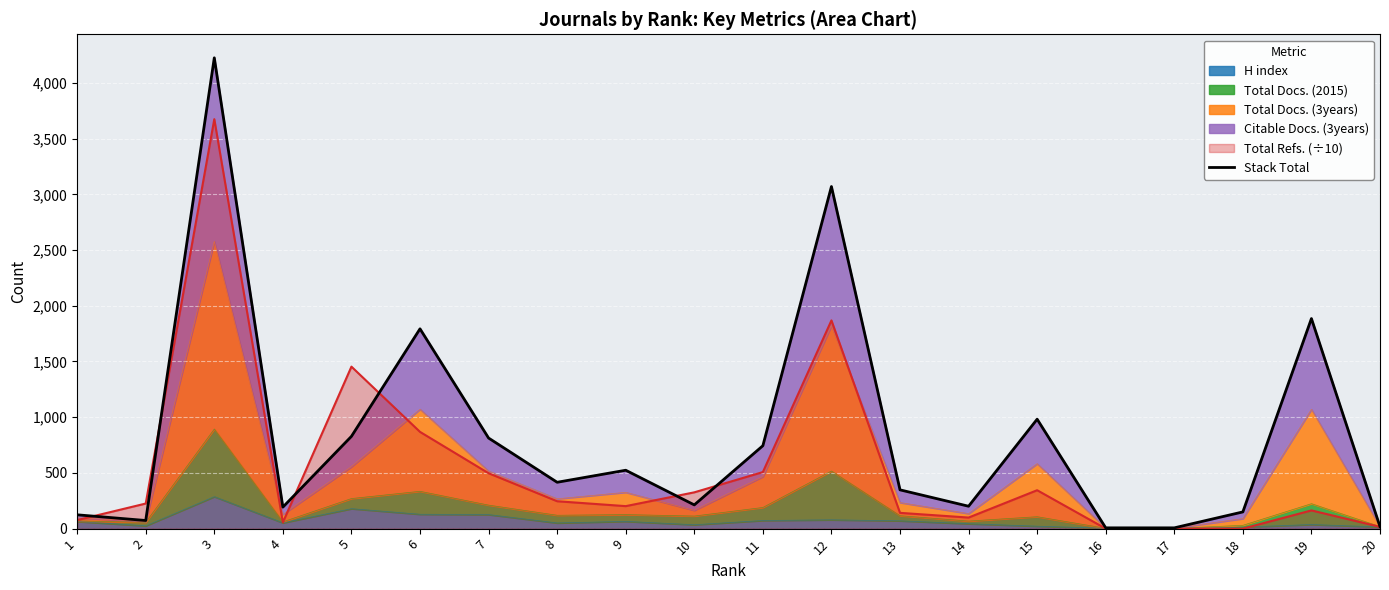

What is the minimum value shown in the chart?

7